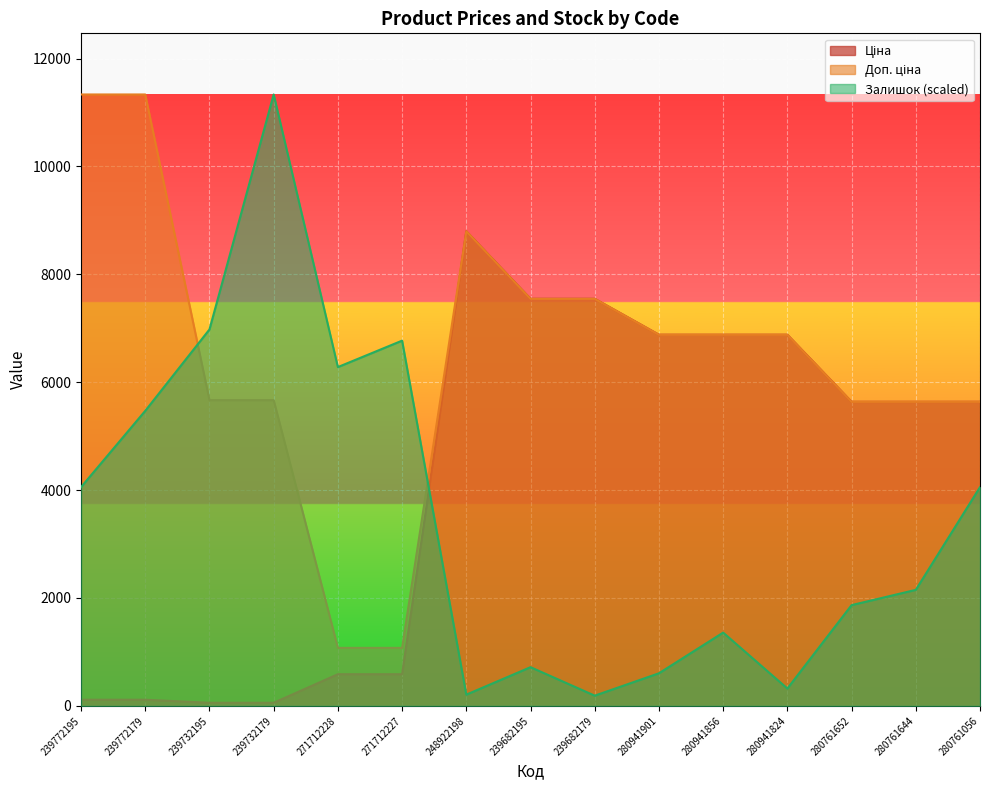

At which label does Доп. ціна first exceed 6879?

239772195